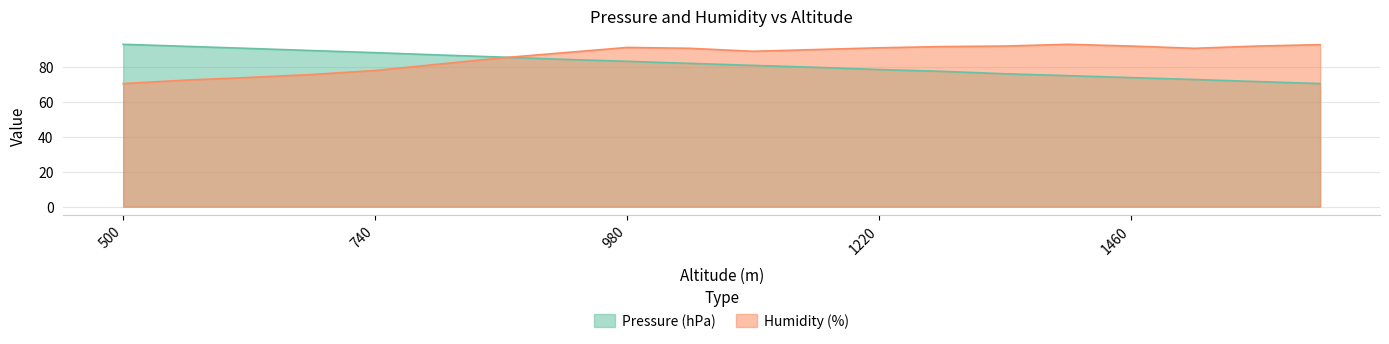

Rank the categories by Pressure (hPa) value from lowest to highest.

1640, 1580, 1520, 1460, 1400, 1340, 1280, 1220, 1160, 1100, 1040, 980, 920, 860, 800, 740, 680, 620, 560, 500